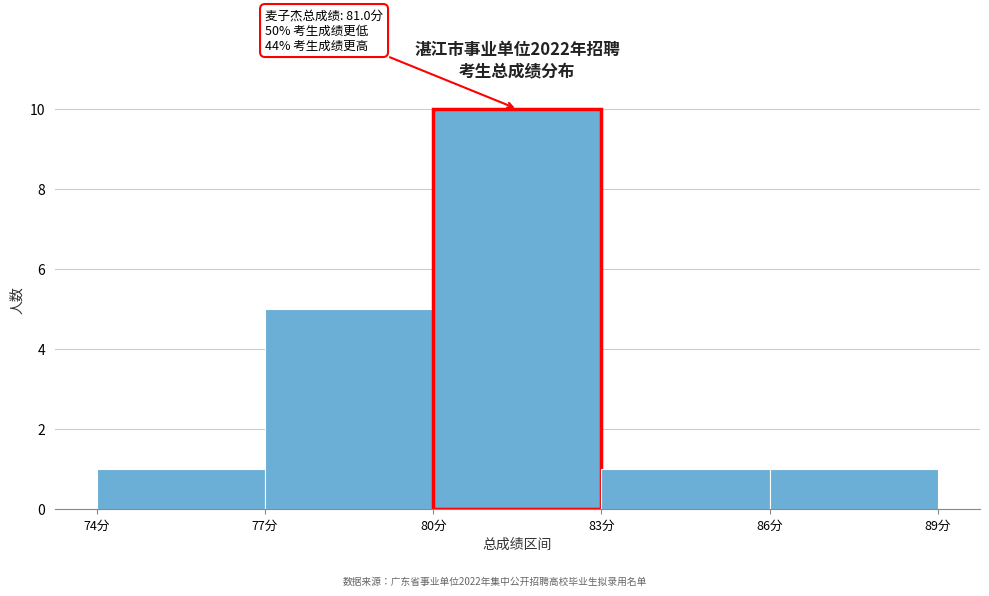

Over which range of the x-axis is the bar tallest?

80 to 83